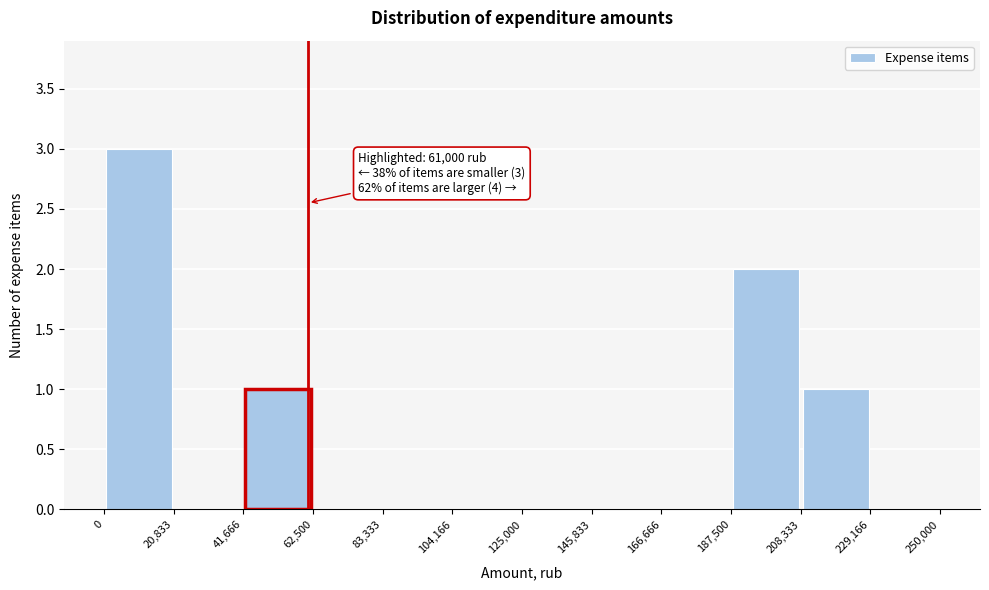

Which range on the x-axis has the tallest bar?

0 to 20,833